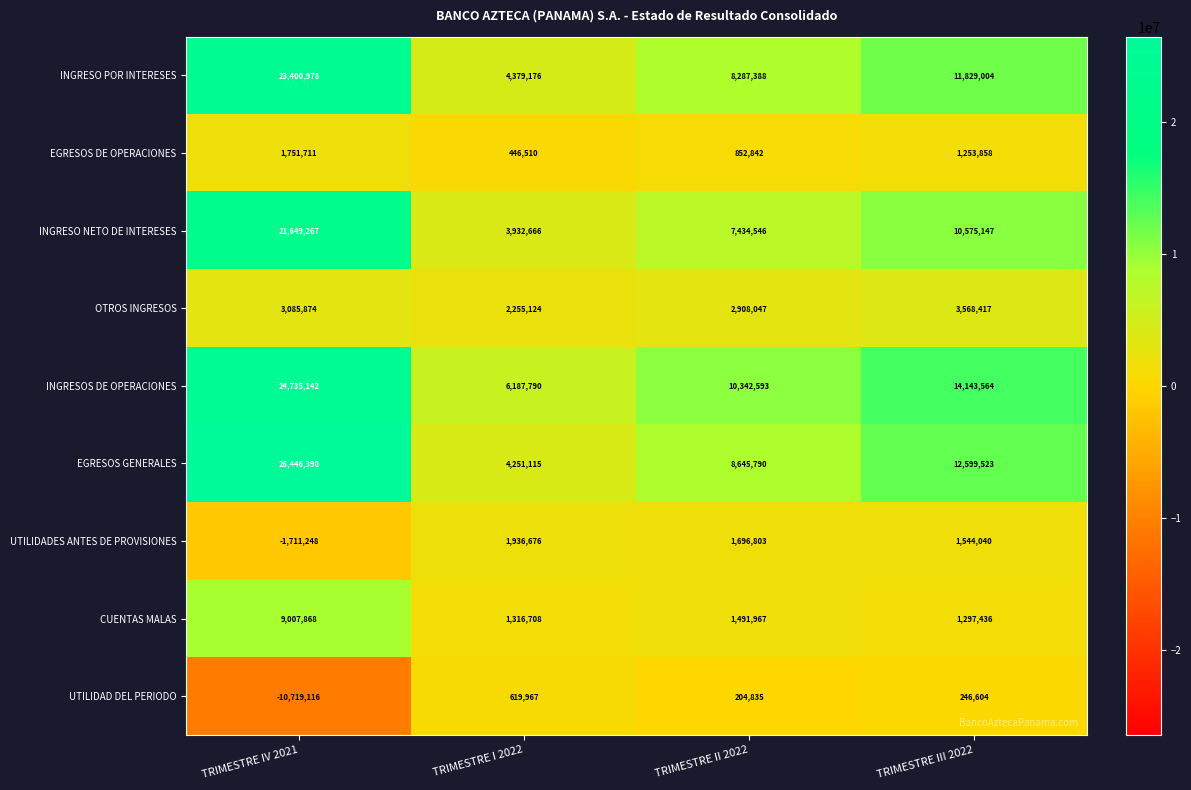

Which label corresponds to the smallest value in the chart?

TRIMESTRE IV 2021